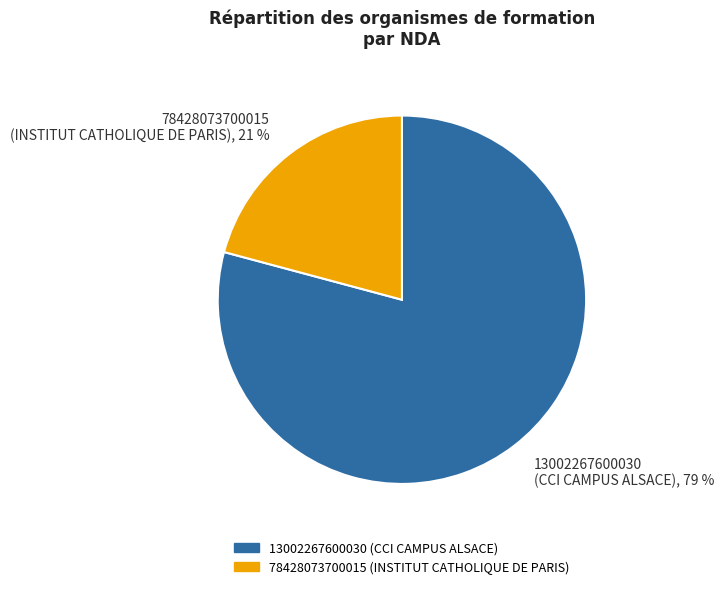

How many segments does this pie chart have?

2